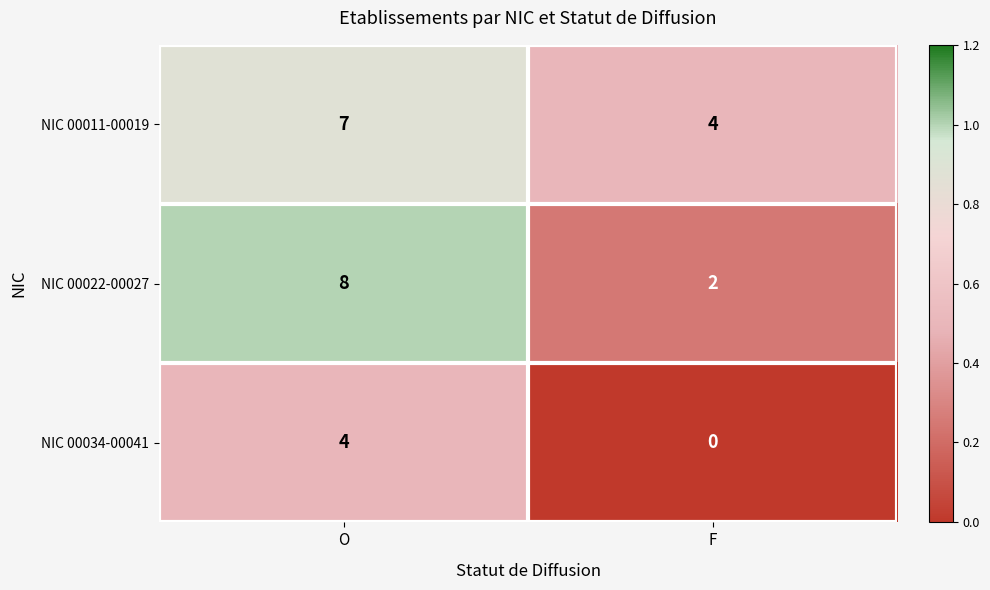

The NIC 00022-00027 series shows 8 at O. True or false?

True